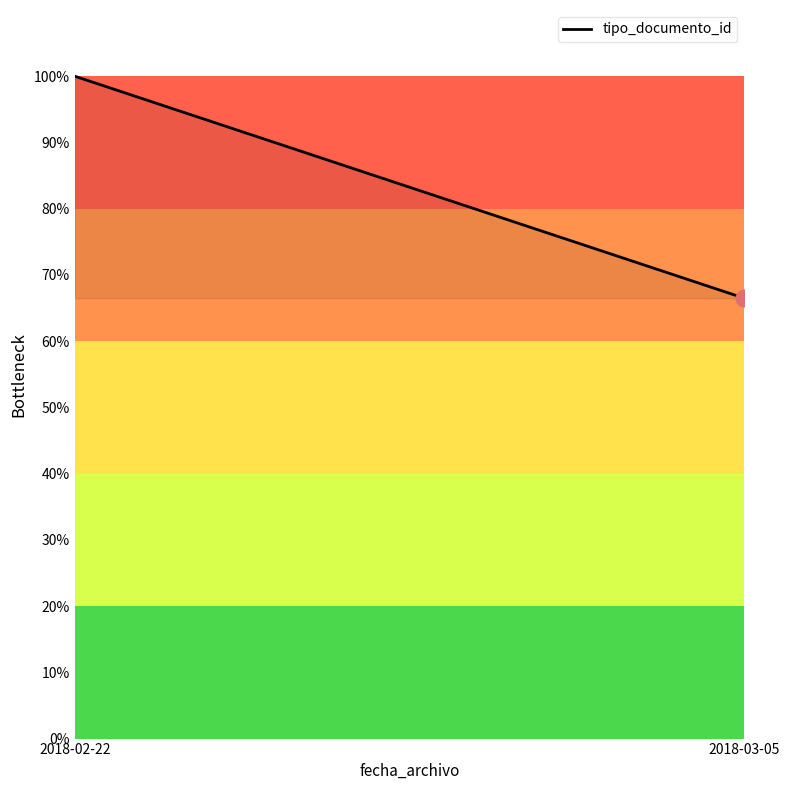

The value at 2018-03-05 is 66.5. True or false?

True